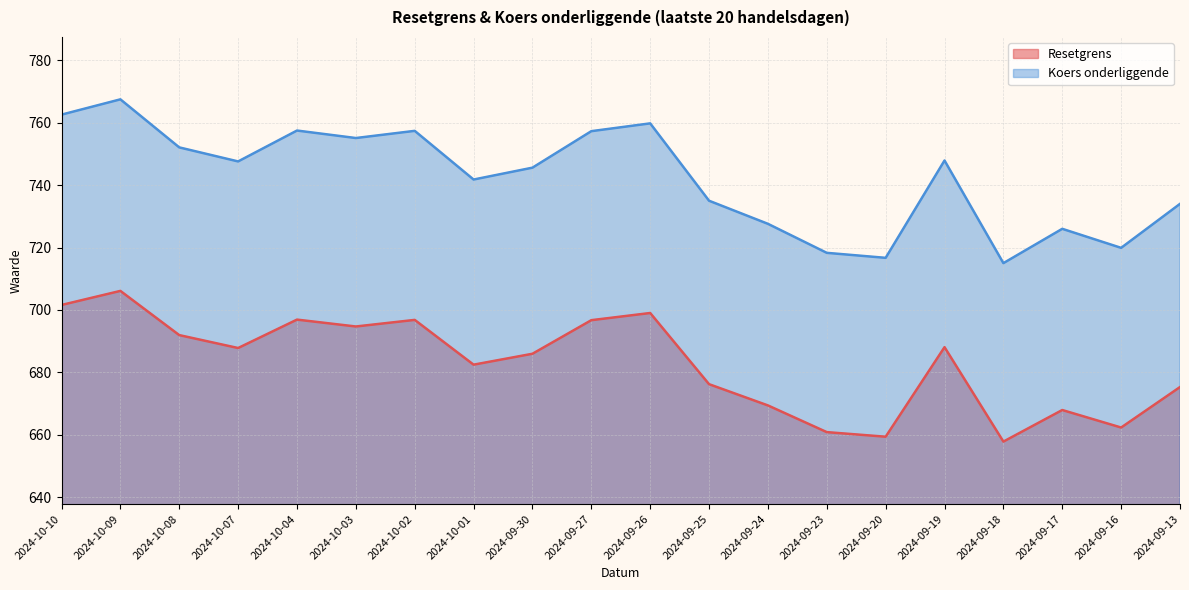

Which series has the largest range (max minus min)?

Koers onderliggende